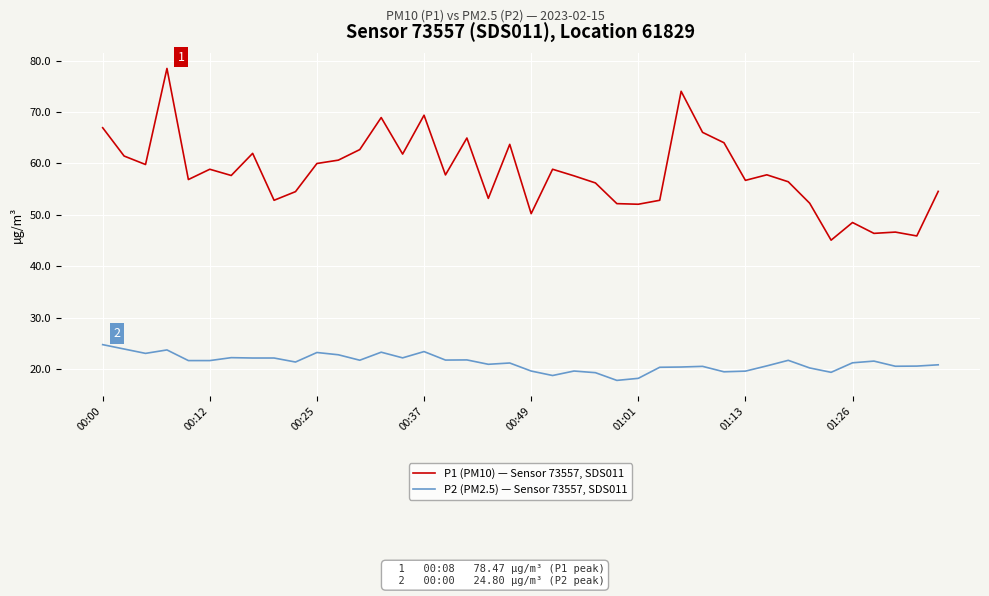

What is the maximum value for P2 (PM2.5) — Sensor 73557, SDS011?

24.8